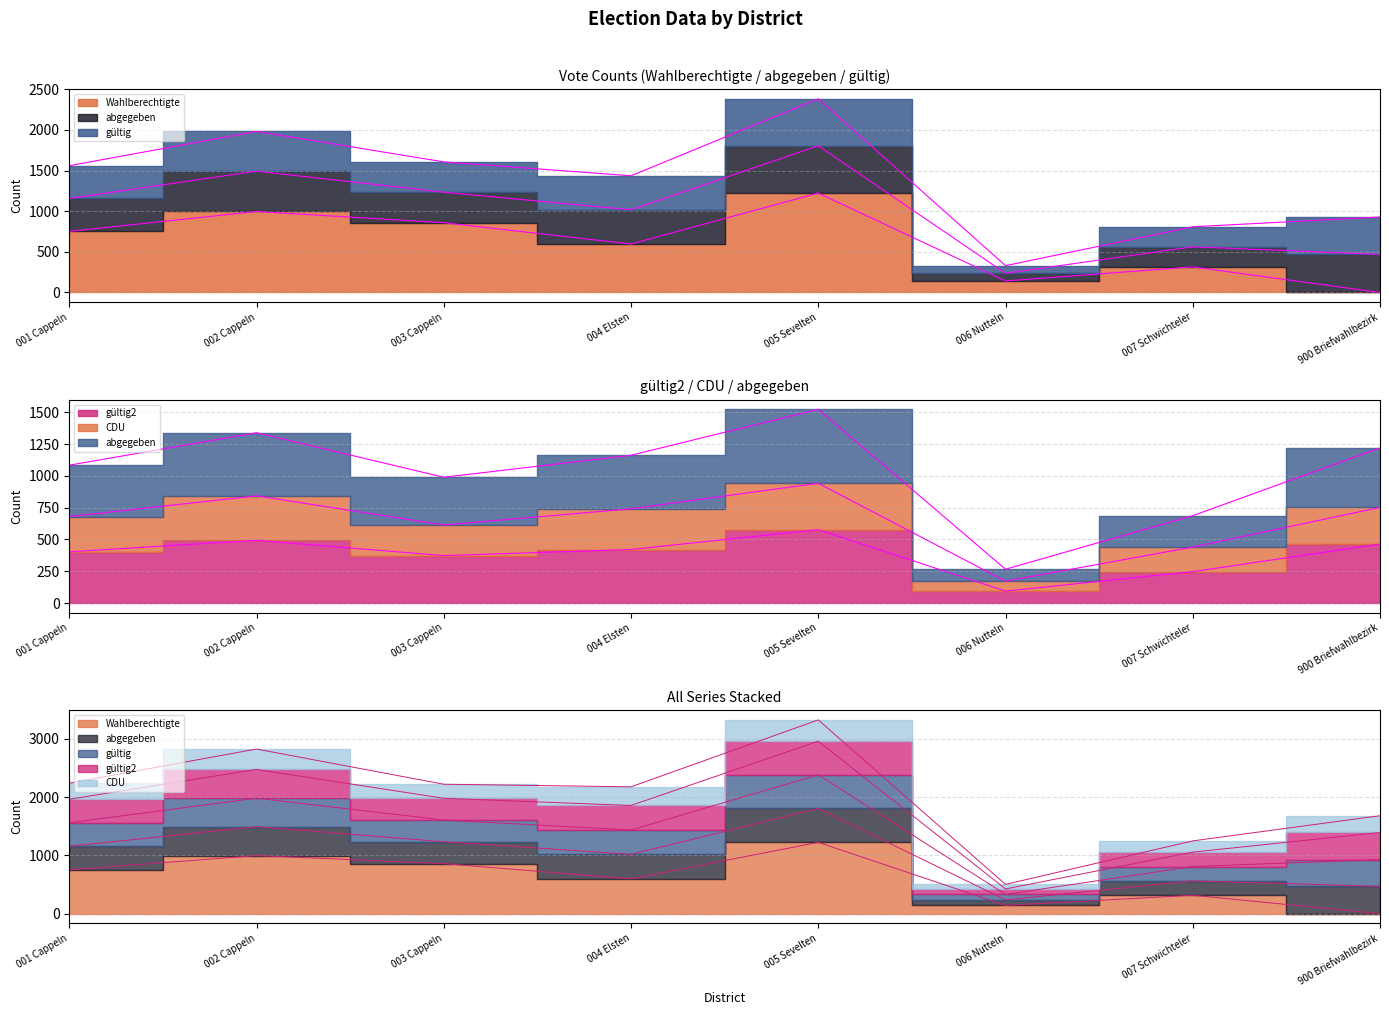

What is the label of the 6th point from the left?

006 Nutteln